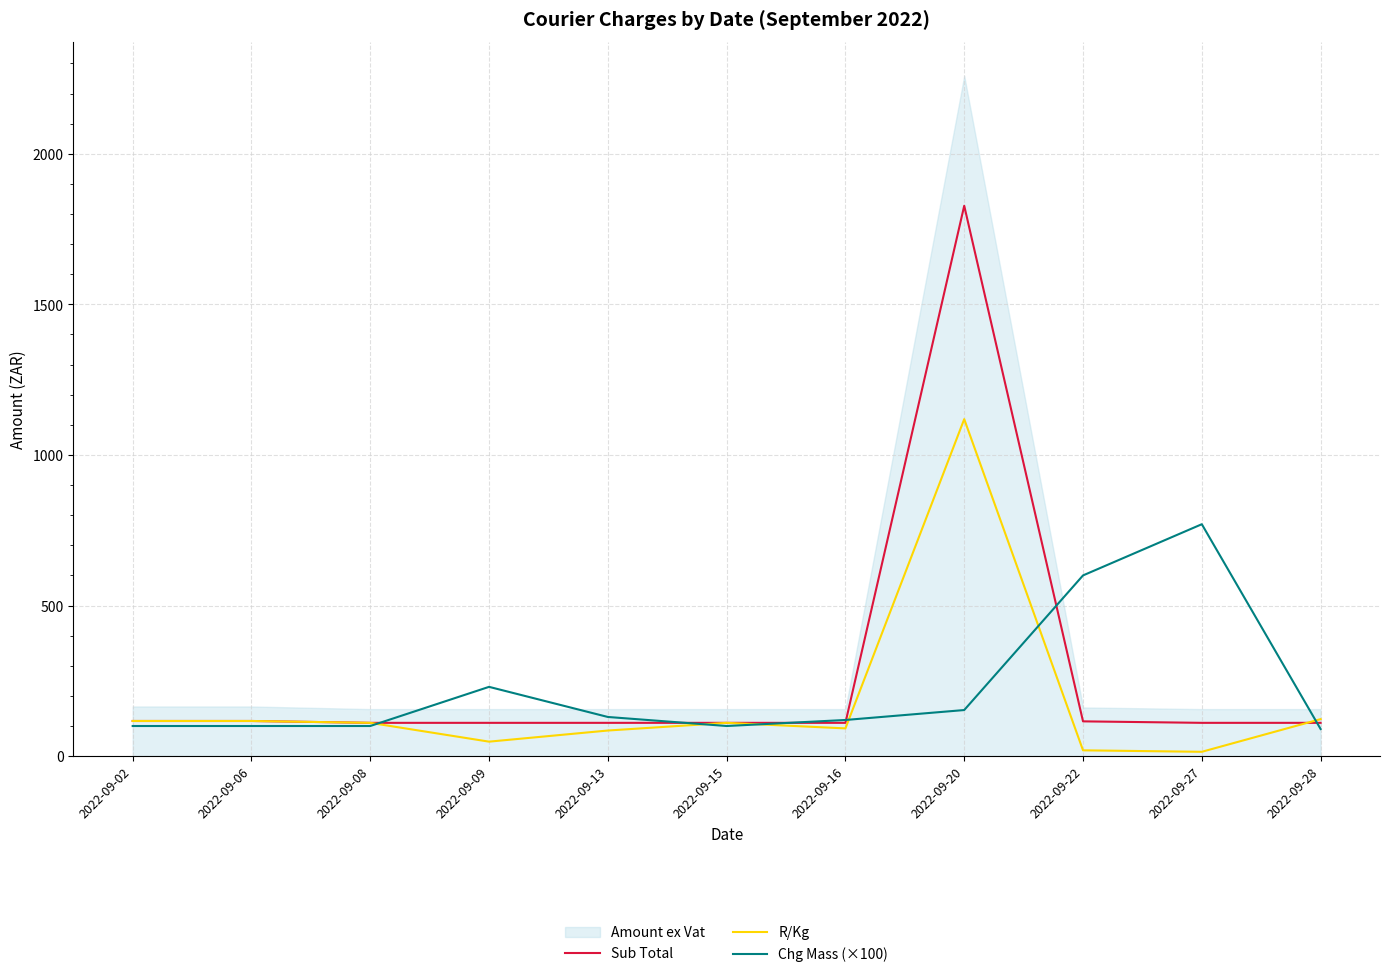

Which category has the highest value in the Sub Total series?

2022-09-20